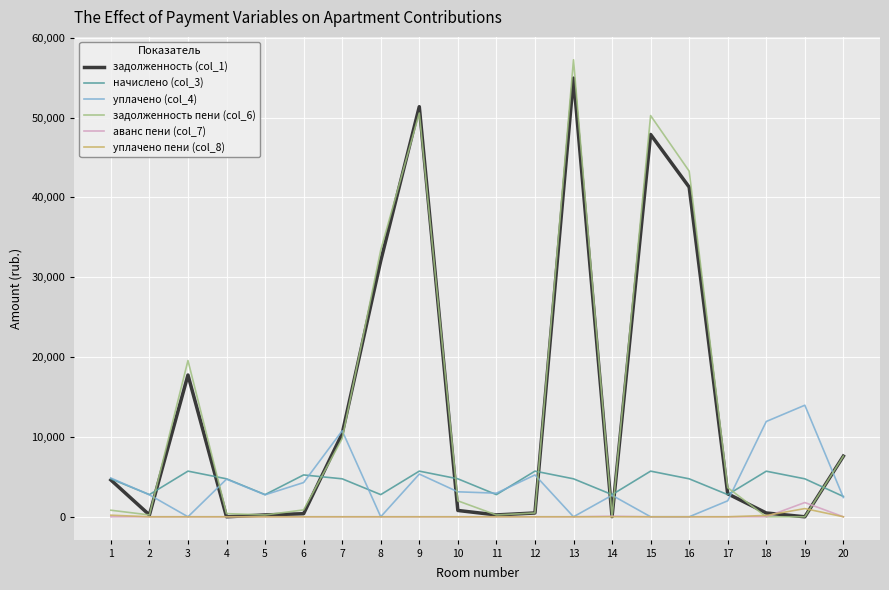

How many distinct data groups are displayed?

6